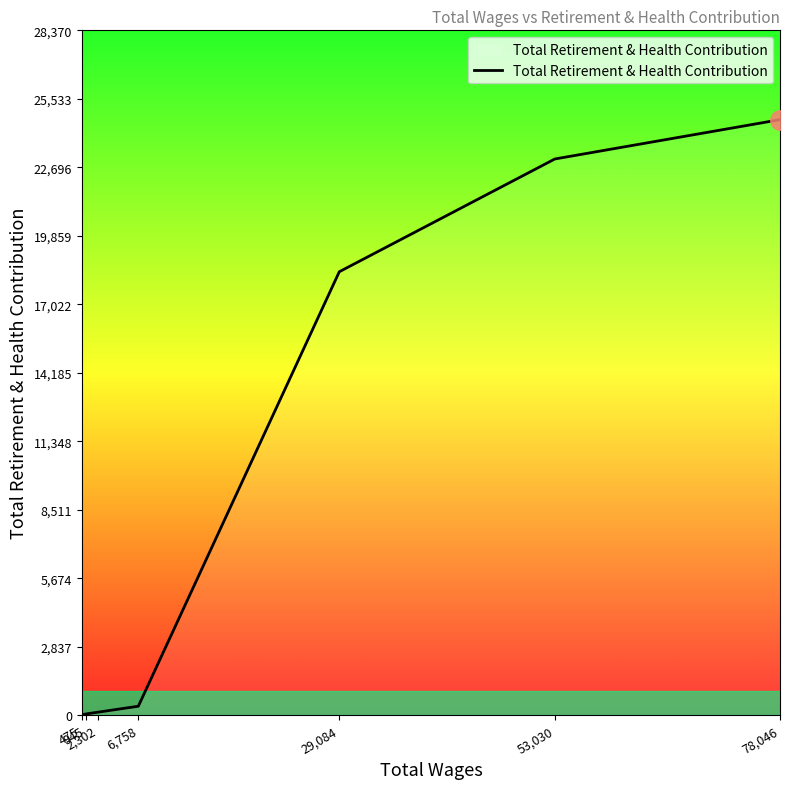

What is the difference between the maximum and minimum values?

24654